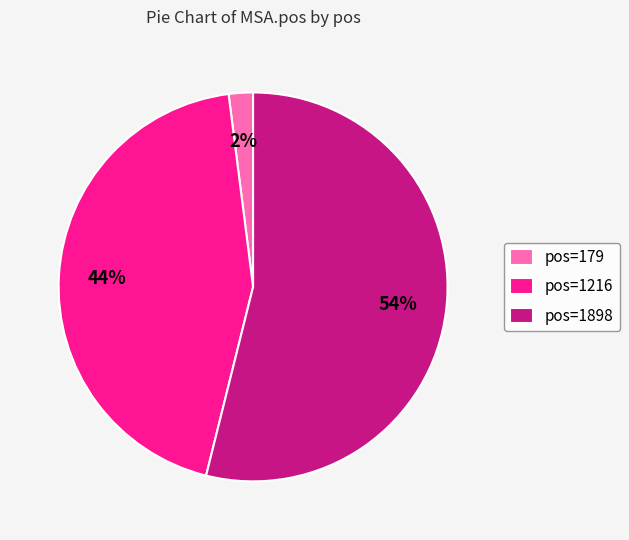

Which slice is the smallest?

pos=179